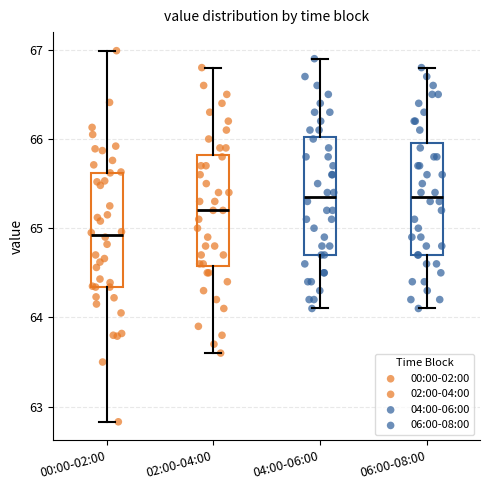

Which box has the lowest median line?

00:00-02:00